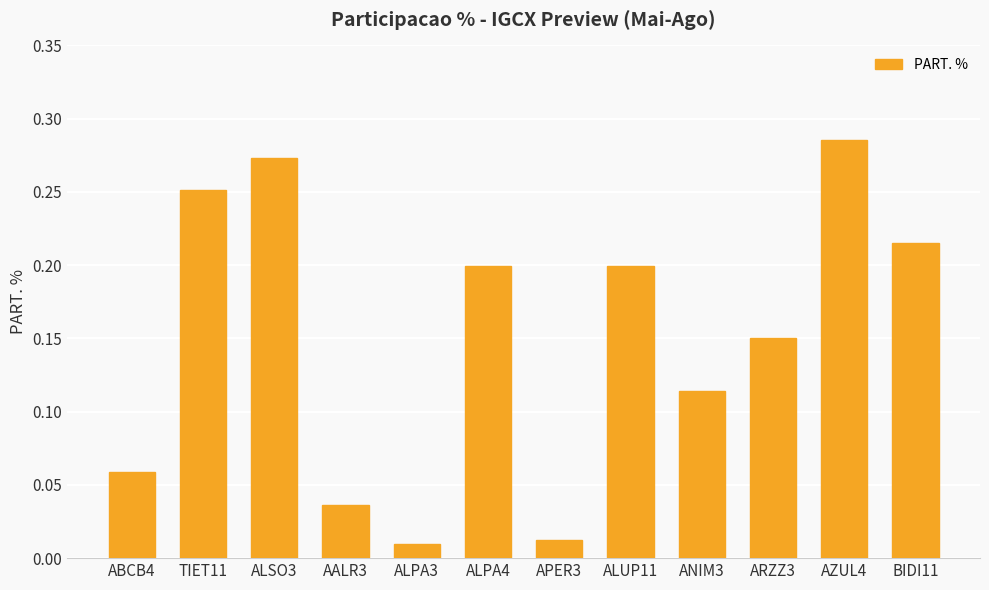

How many series are shown in this chart?

1